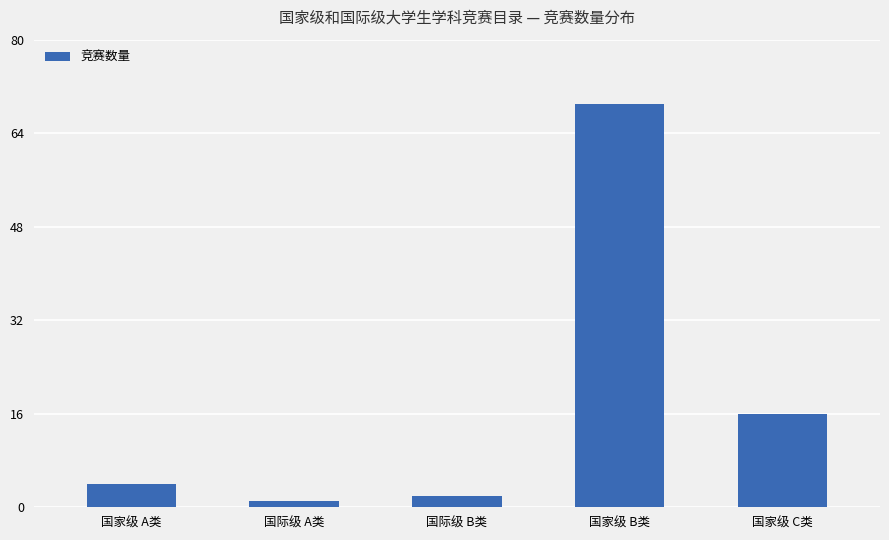

Reading right to left, transcribe all the data shown in this chart.

国家级 C类=16	国家级 B类=69	国际级 B类=2	国际级 A类=1	国家级 A类=4